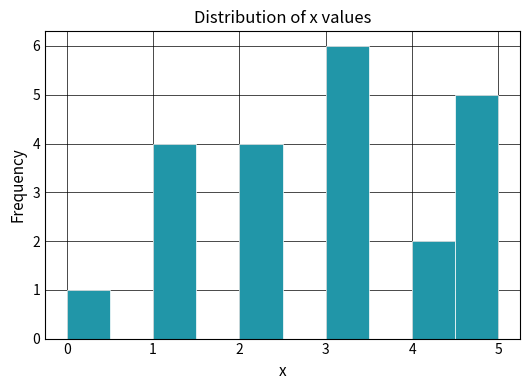

Over which range of the x-axis is the bar tallest?

3.0 to 3.5